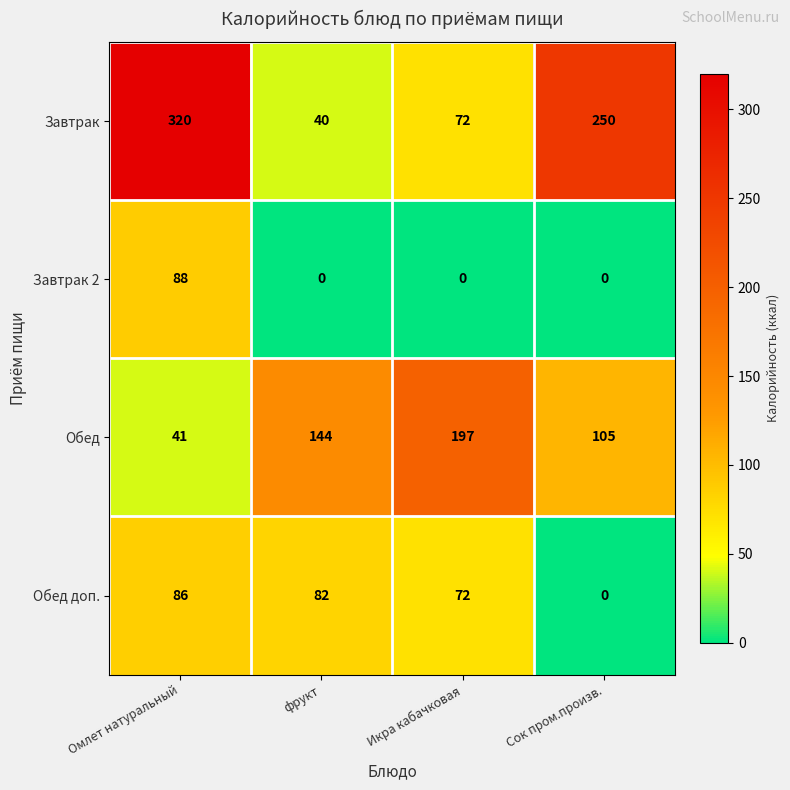

Which series has the largest range (max minus min)?

Завтрак